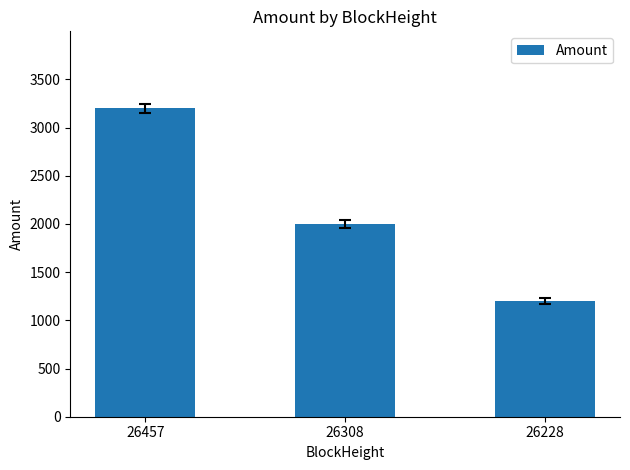

What is the ratio of the value at 26457 to the value at 26308?

1.6